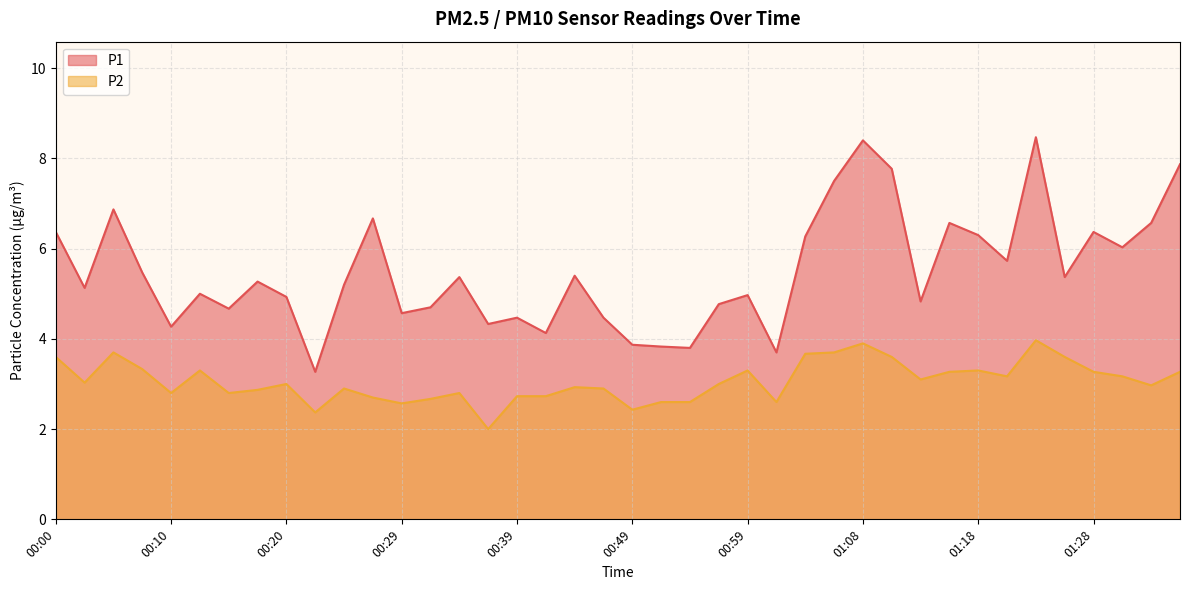

At which category does P2 reach its first local peak?

00:05